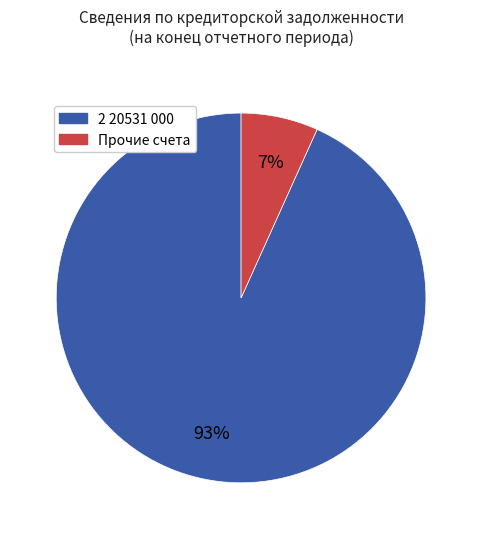

Which category has the smallest portion of the pie?

Прочие счета